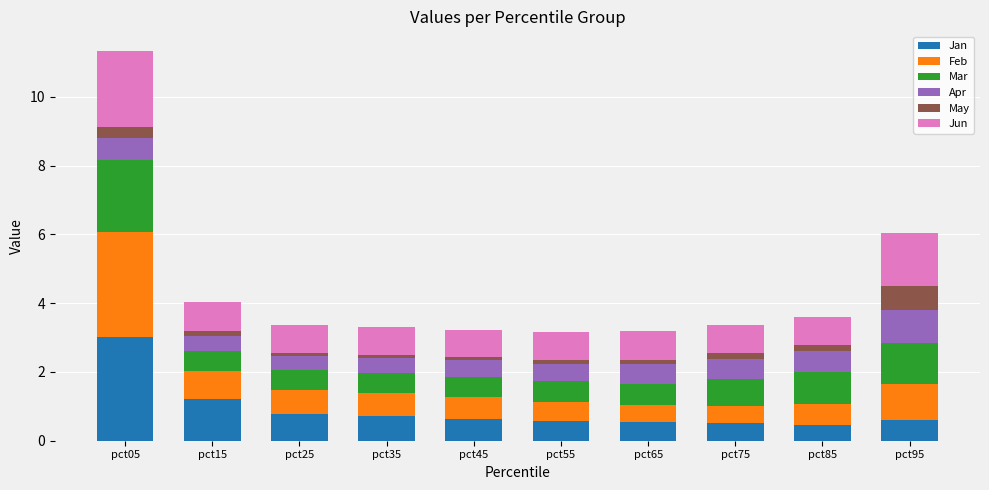

What is the difference between the maximum and minimum values in the Jan series?

2.6